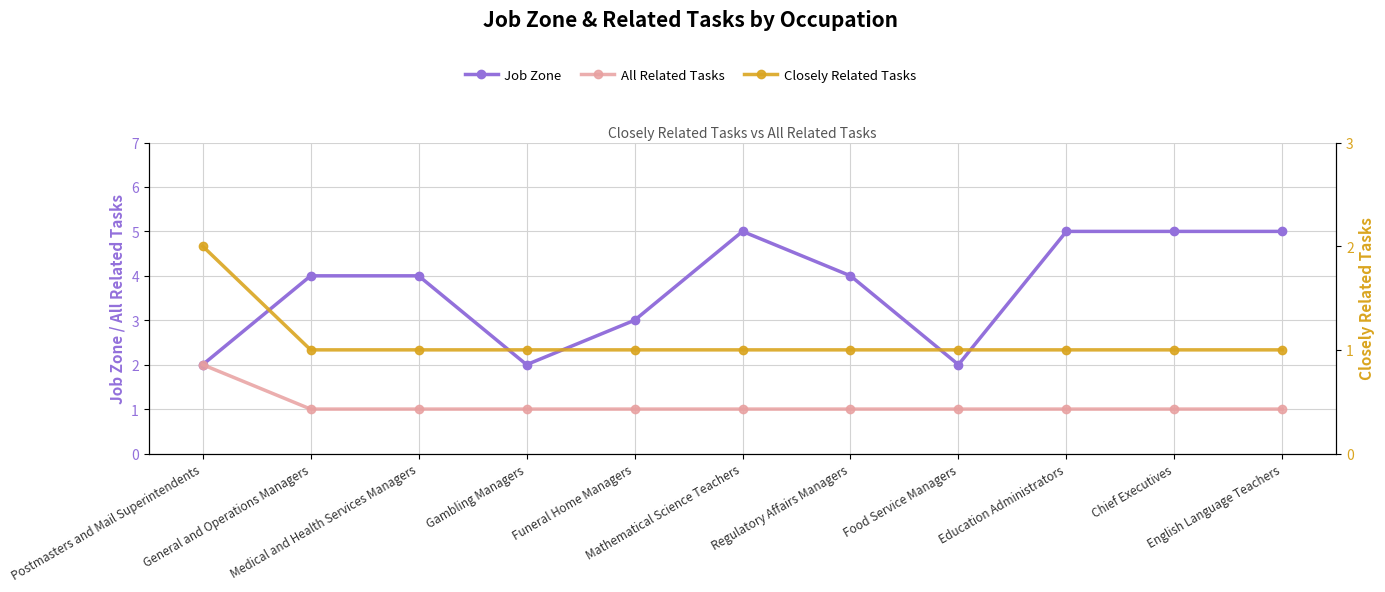

Read the Job Zone value at General and Operations Managers.

4